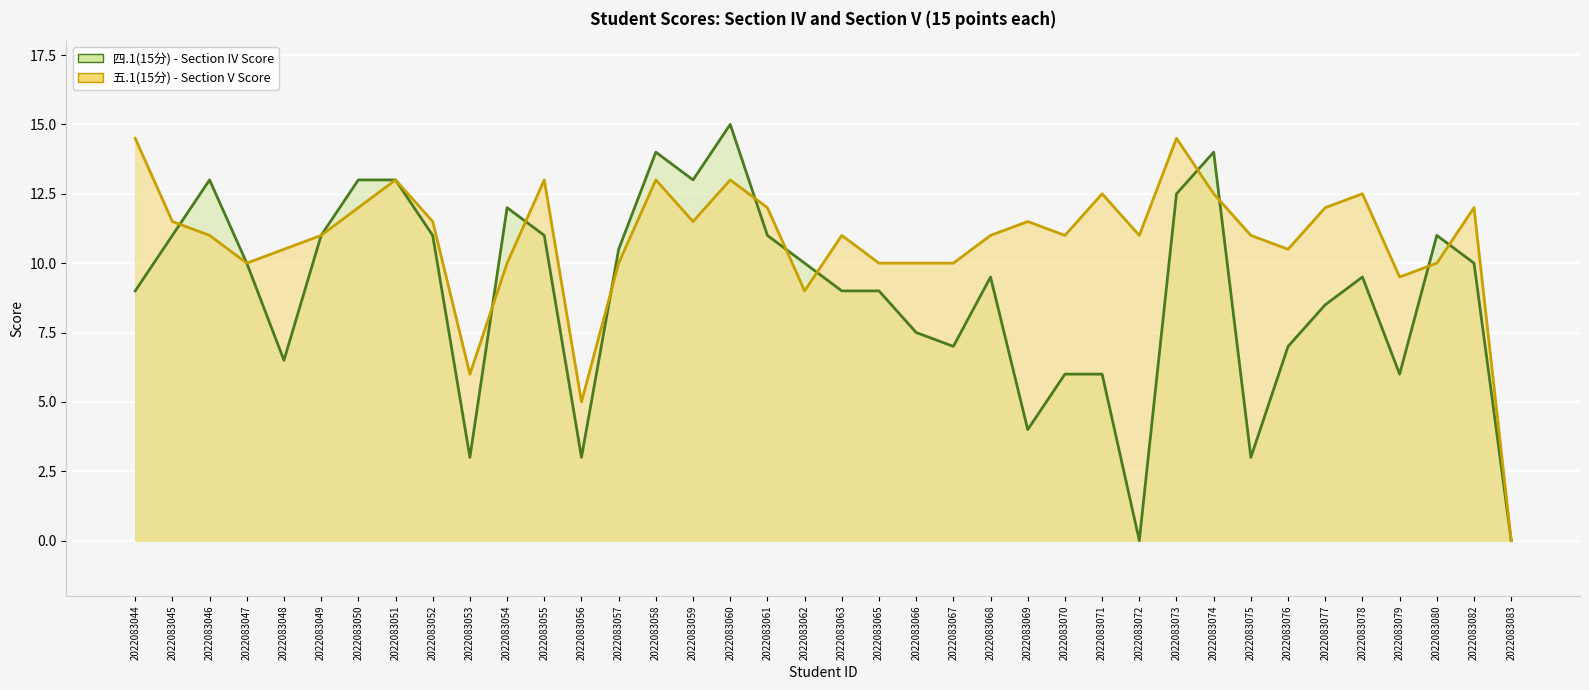

Between which two adjacent categories do 五.1 line and 四.1 line first intersect?

2022083045 and 2022083046